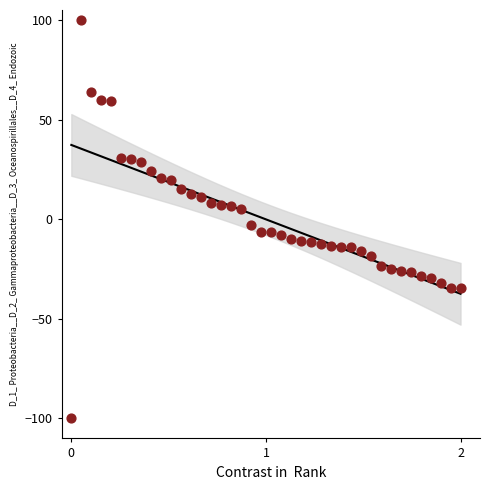

What is the range of X values (max minus min)?

2.0